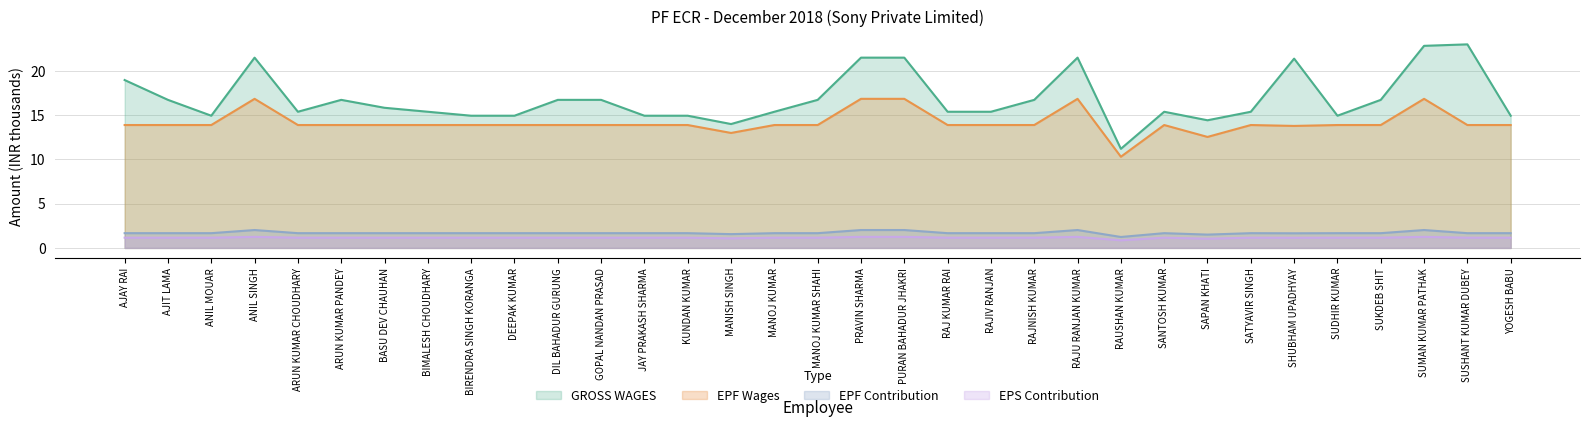

Reading right to left, what are all the values shown in this chart?

GROSS WAGES: 14.9	23.0	22.9	16.7	14.9	21.4	15.4	14.4	15.4	11.2	21.5	16.7	15.4	15.4	21.5	21.5	16.7	15.4	14.0	14.9	14.9	16.7	16.7	14.9	14.9	15.4	15.8	16.7	15.4	21.5	14.9	16.7	19.0
EPF Wages: 13.9	13.9	16.9	13.9	13.9	13.8	13.9	12.6	13.9	10.3	16.9	13.9	13.9	13.9	16.9	16.9	13.9	13.9	13.0	13.9	13.9	13.9	13.9	13.9	13.9	13.9	13.9	13.9	13.9	16.9	13.9	13.9	13.9
EPF Contribution: 1.7	1.7	2.0	1.7	1.7	1.7	1.7	1.5	1.7	1.2	2.0	1.7	1.7	1.7	2.0	2.0	1.7	1.7	1.6	1.7	1.7	1.7	1.7	1.7	1.7	1.7	1.7	1.7	1.7	2.0	1.7	1.7	1.7
EPS Contribution: 1.2	1.2	1.2	1.2	1.2	1.1	1.2	1.0	1.2	0.9	1.2	1.2	1.2	1.2	1.2	1.2	1.2	1.2	1.1	1.2	1.2	1.2	1.2	1.2	1.2	1.2	1.2	1.2	1.2	1.2	1.2	1.2	1.2